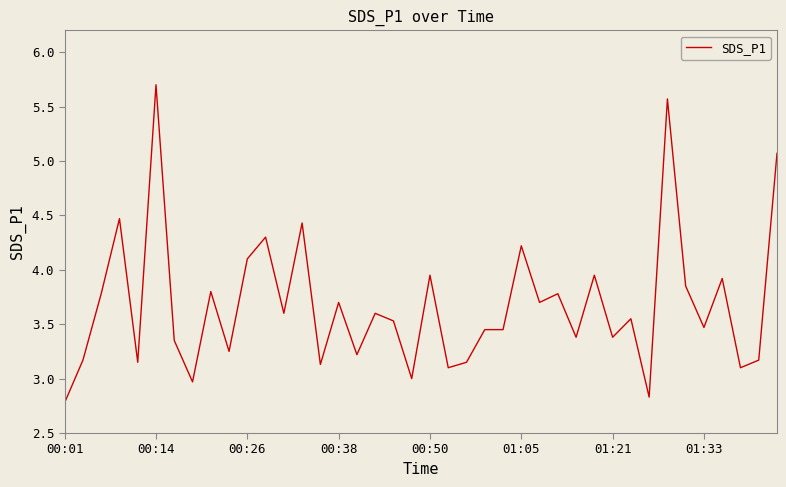

What is the greatest value displayed?

5.7